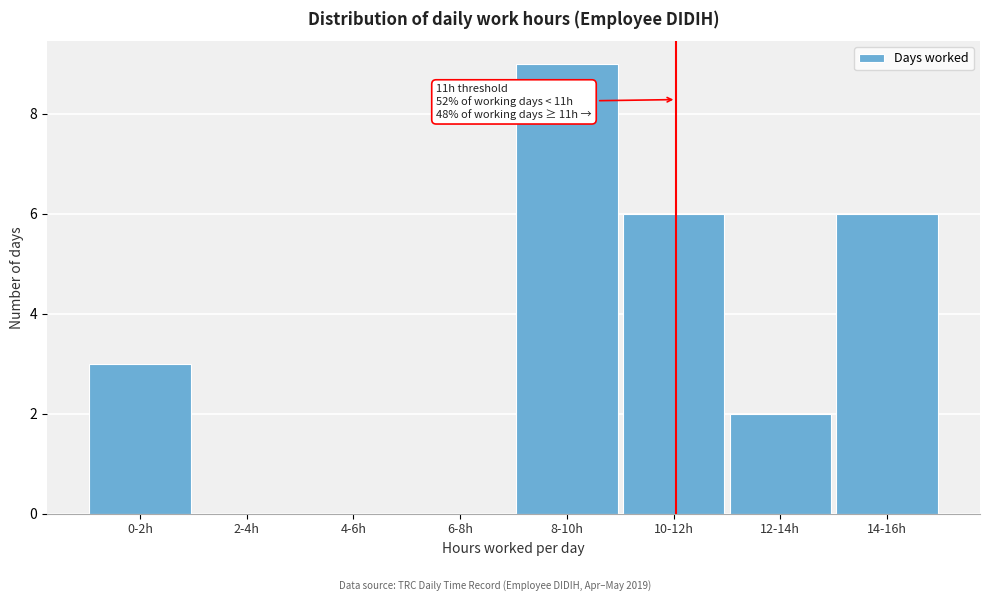

Reading right to left, list all the values displayed in this chart.

14-16h=6	12-14h=2	10-12h=6	8-10h=9	6-8h=0	4-6h=0	2-4h=0	0-2h=3